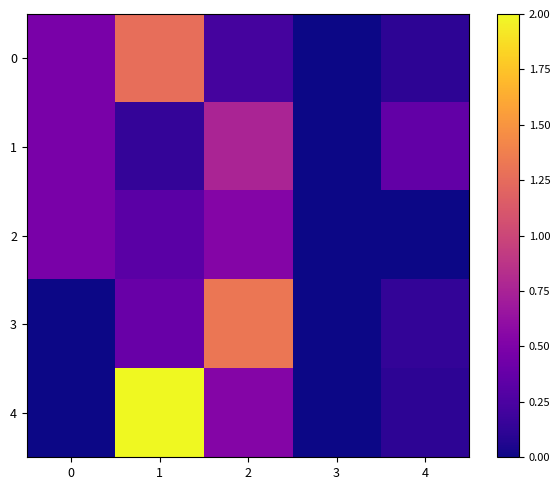

Between 1 and 3, which is larger?

1